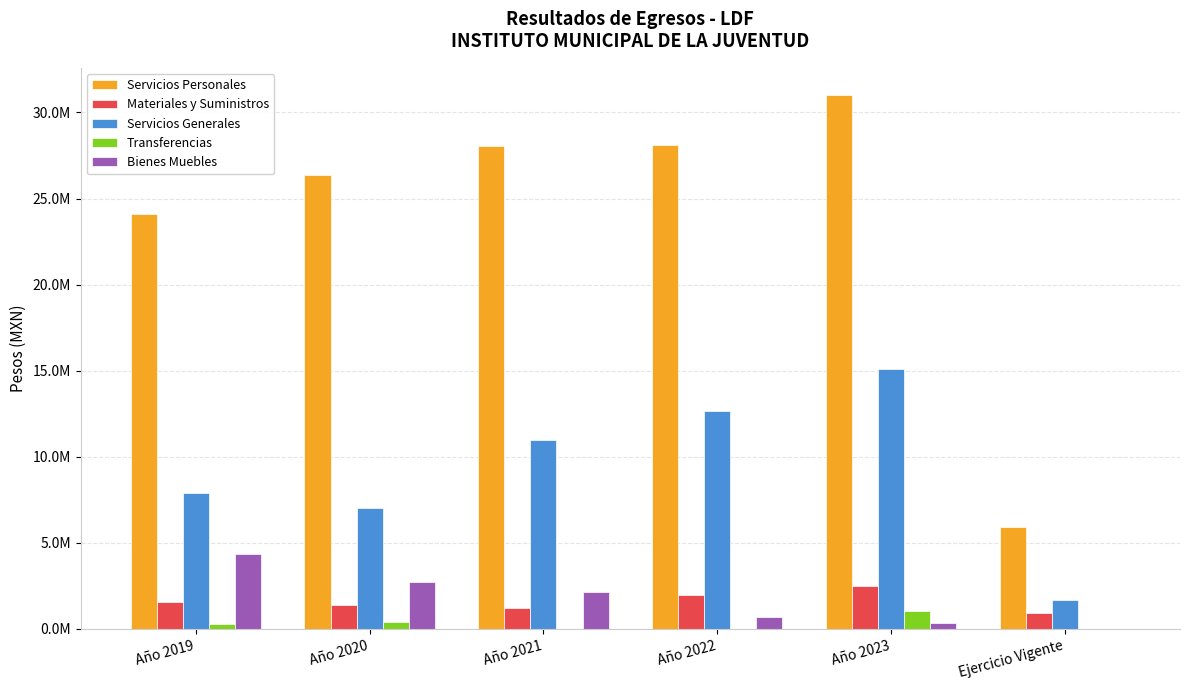

What is the label of the 6th bar from the right?

Año 2019